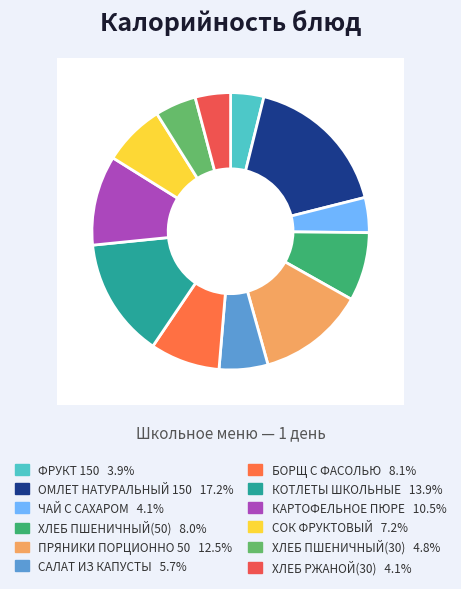

What portion of the pie excludes ОМЛЕТ НАТУРАЛЬНЫЙ 150?

82.8%